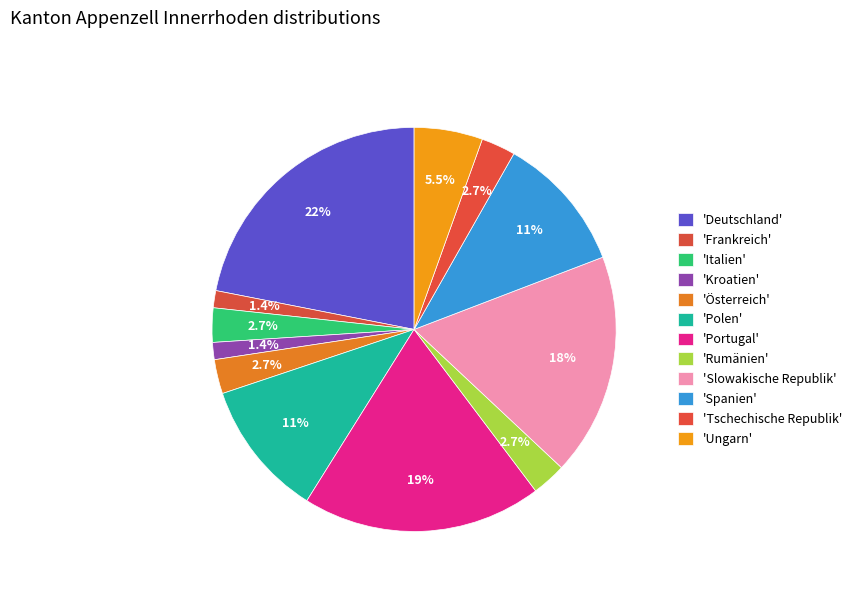

Rank the categories by value from highest to lowest.

Deutschland, Portugal, Slowakische Republik, Polen, Spanien, Ungarn, Italien, Österreich, Rumänien, Tschechische Republik, Frankreich, Kroatien